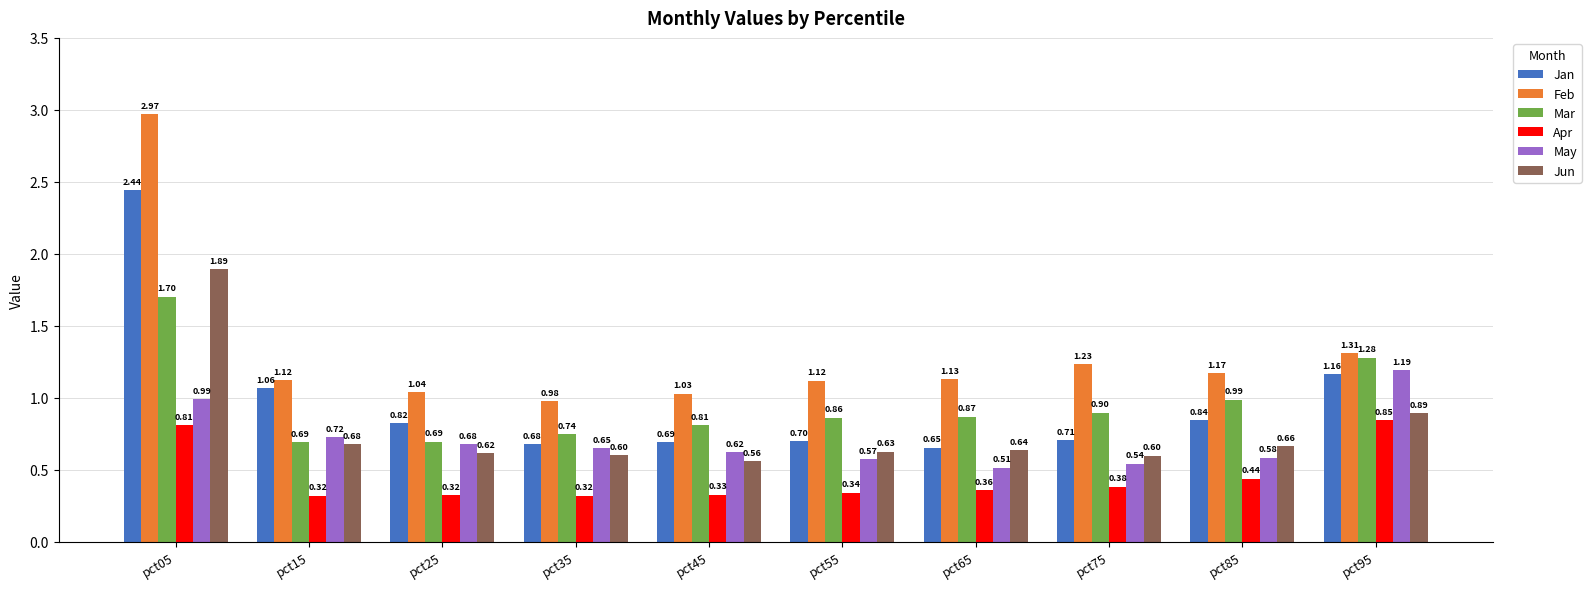

What is the sum of all Mar values?

9.5